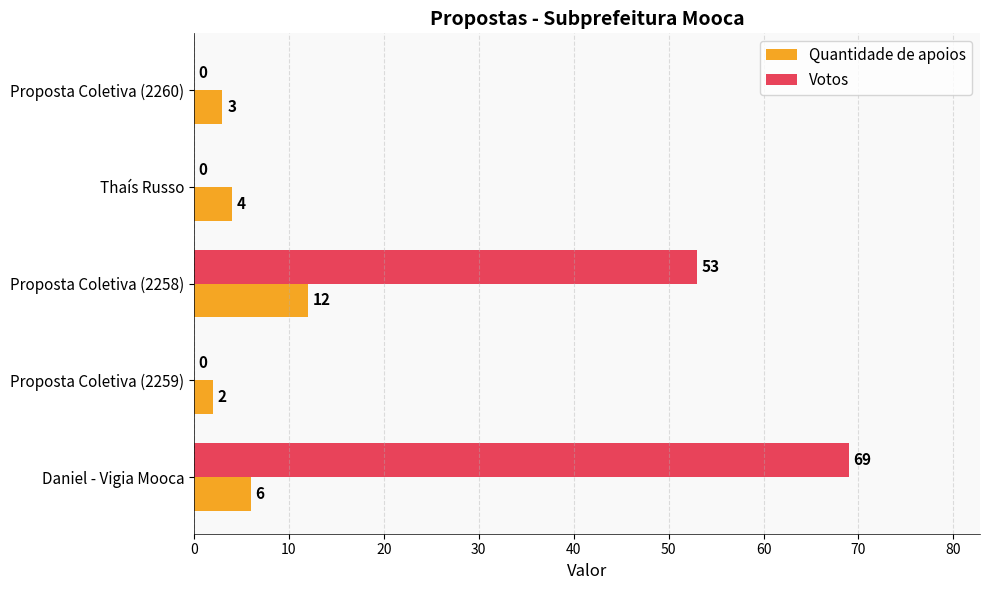

Which series changed the most between Daniel - Vigia Mooca and Proposta Coletiva (2260)?

Votos